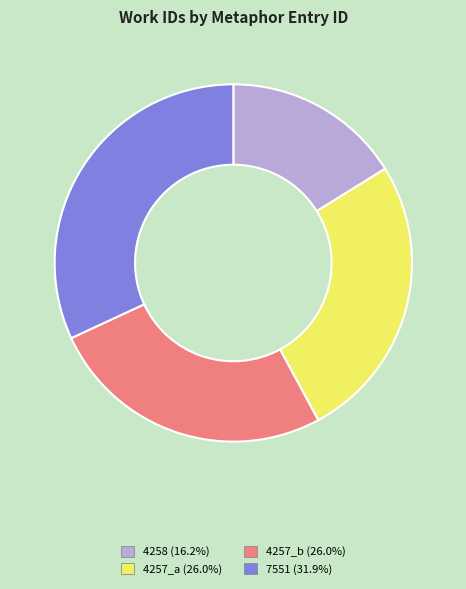

Is the sum of 4258 and 4257_b greater than half?

No